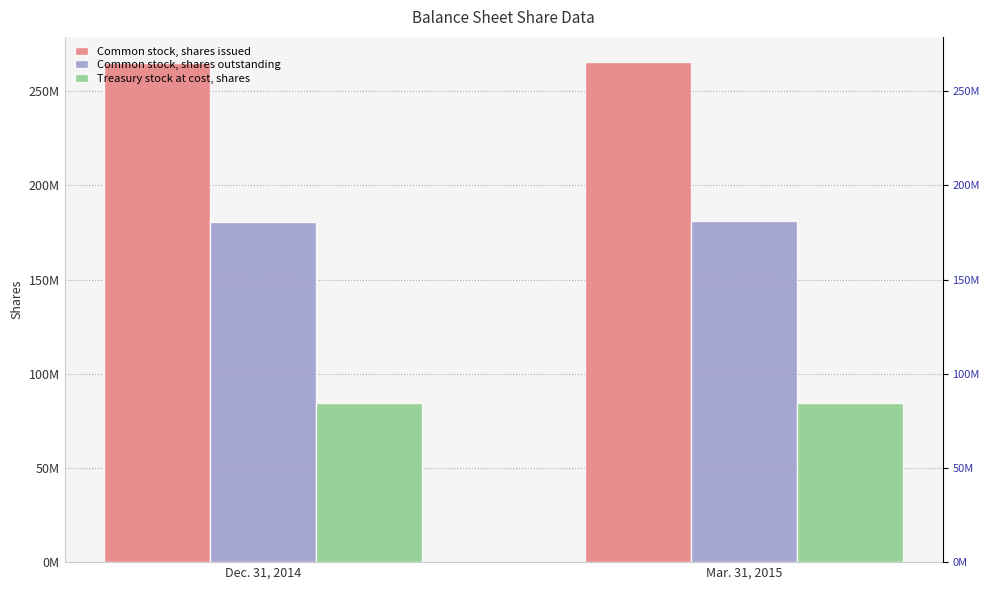

Reading right to left, list all the values displayed in this chart.

Common stock, shares issued: 265484000	265138000
Common stock, shares outstanding: 180812000	180466000
Treasury stock at cost, shares: 84672000	84672000